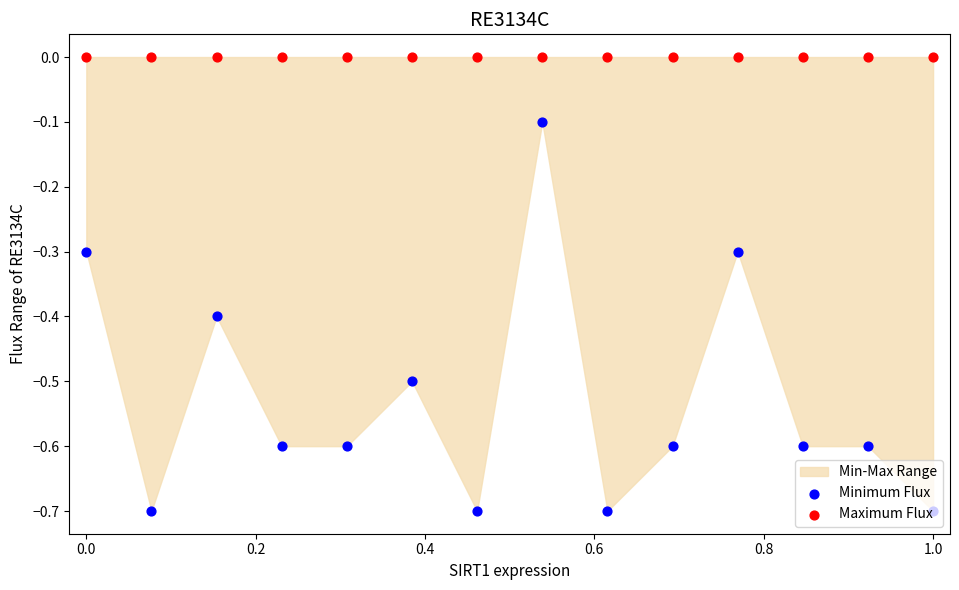

Which series reaches the maximum Y coordinate?

Maximum Flux